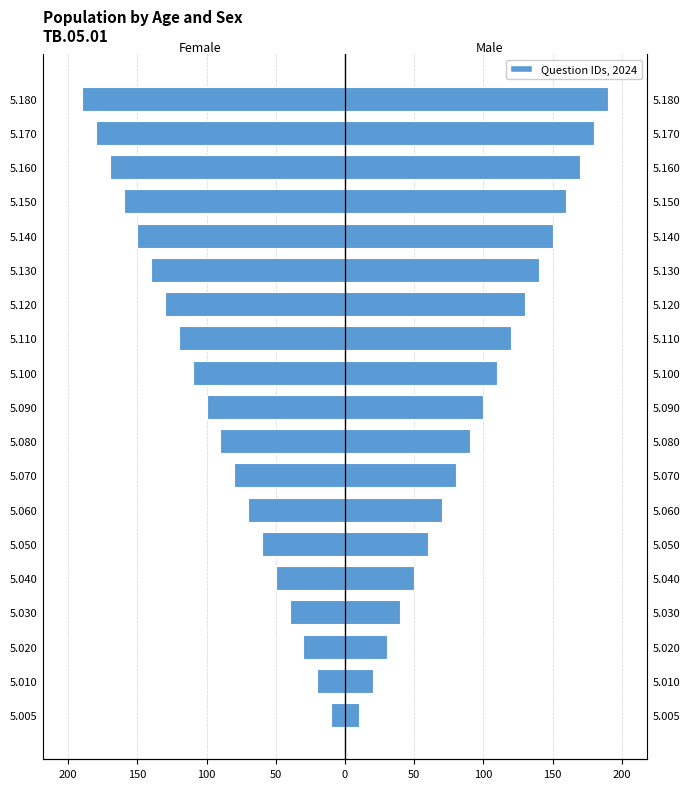

How many bars are there in each group?

2